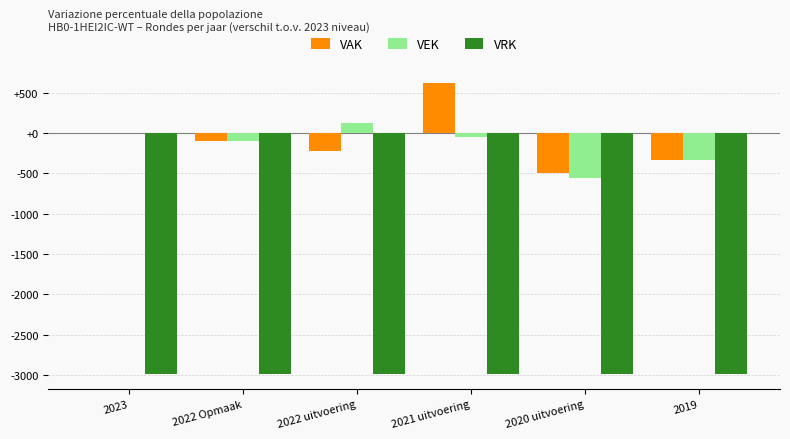

What are all the series names shown in the legend?

VAK, VEK, VRK